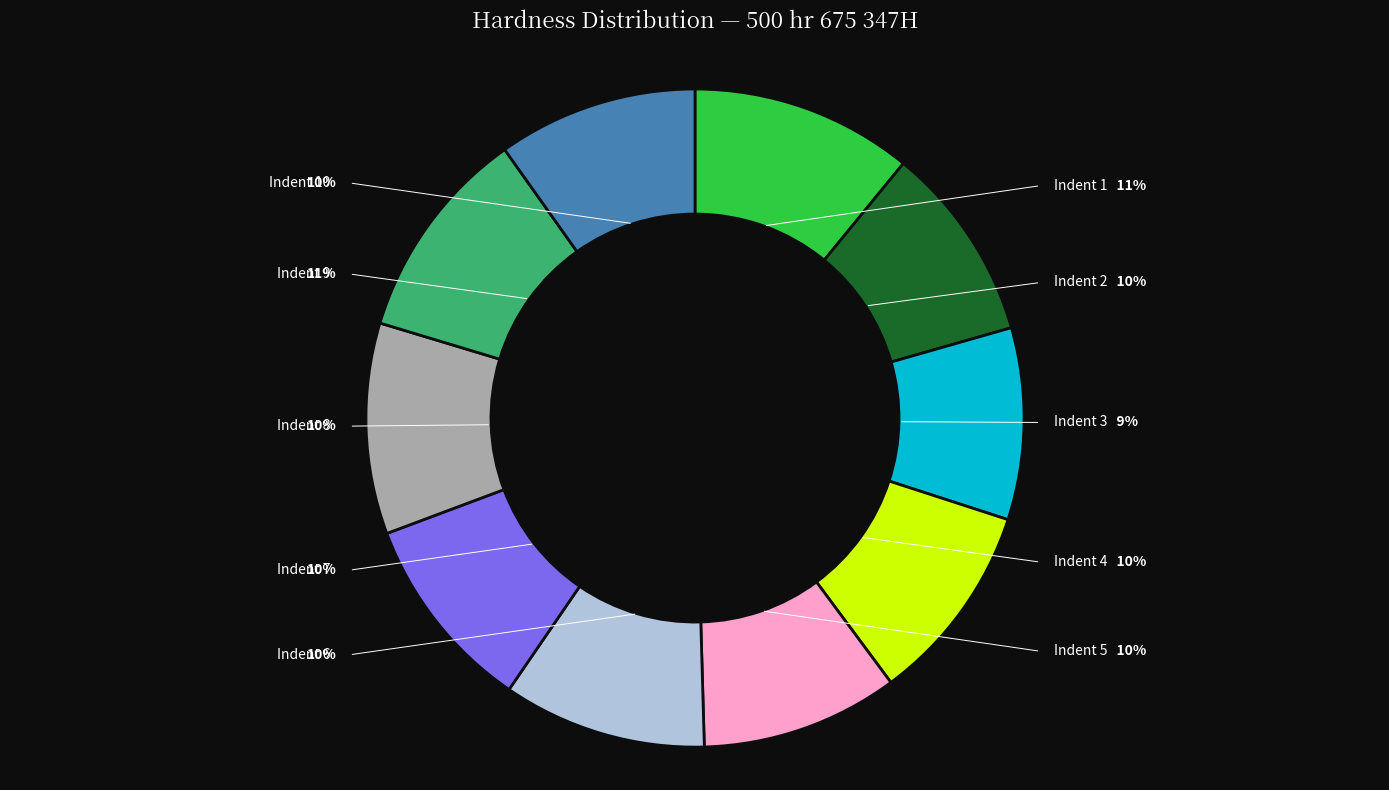

Count the number of slices in the pie.

10